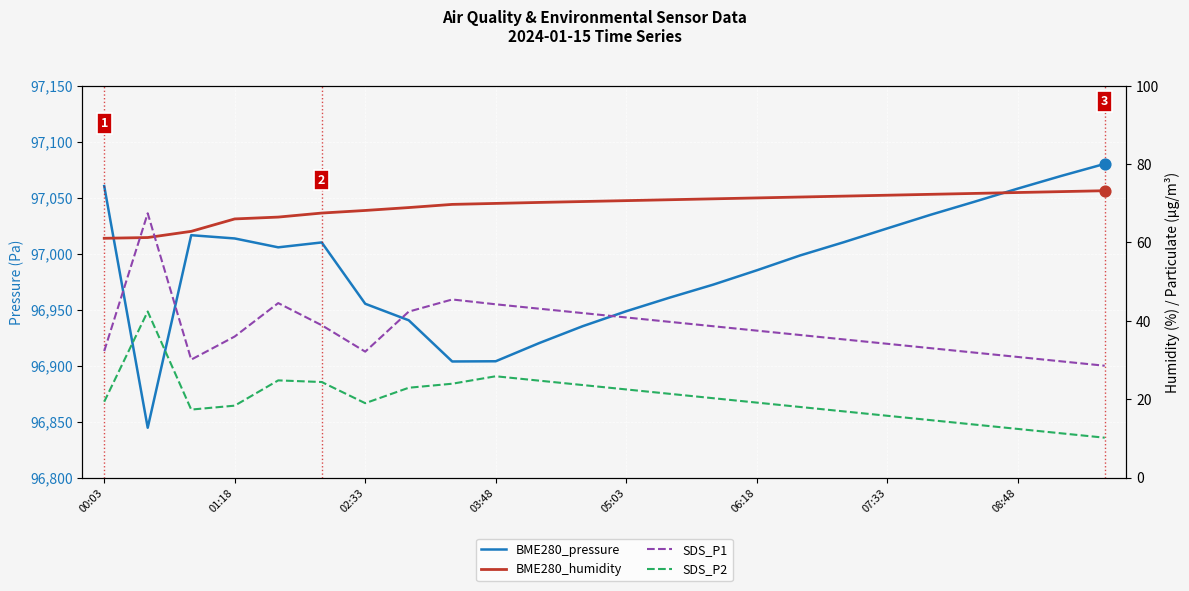

Which series contains the lowest Y value?

SDS_P2